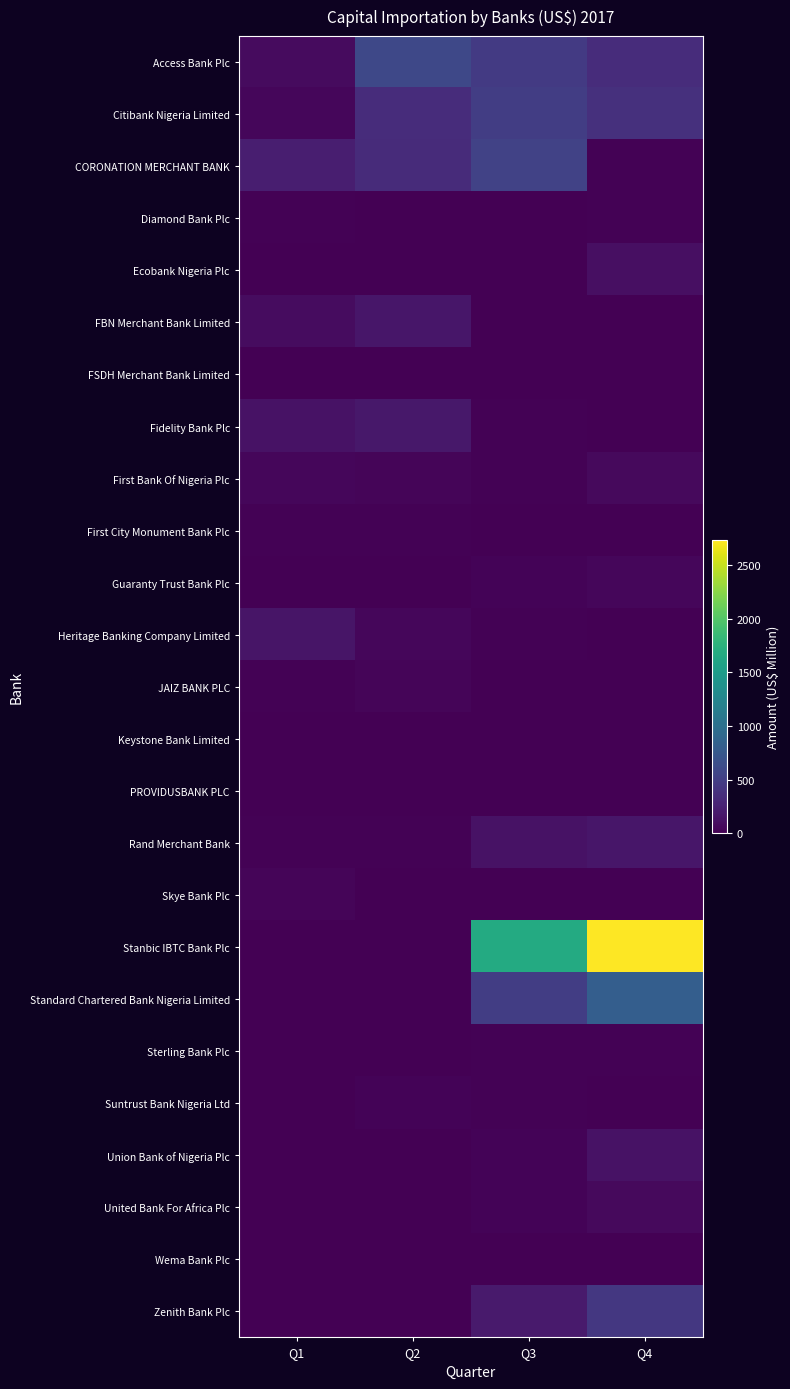

Reading right to left, what are all the values shown in this chart?

Access Bank Plc: Q4=343.2	Q3=459.4	Q2=589.8	Q1=82.8
Citibank Nigeria Limited: Q4=378.2	Q3=492.6	Q2=342.7	Q1=46.5
CORONATION MERCHANT BANK: Q4=14.9	Q3=536.0	Q2=335.2	Q1=231.5
Diamond Bank Plc: Q4=11.8	Q3=6.9	Q2=0.0	Q1=11.2
Ecobank Nigeria Plc: Q4=114.1	Q3=0.6	Q2=0.0	Q1=3.1
FBN Merchant Bank Limited: Q4=0.0	Q3=0.0	Q2=170.2	Q1=95.2
FSDH Merchant Bank Limited: Q4=6.7	Q3=0.6	Q2=0.0	Q1=0.0
Fidelity Bank Plc: Q4=8.0	Q3=14.9	Q2=173.0	Q1=135.1
First Bank Of Nigeria Plc: Q4=67.9	Q3=15.1	Q2=39.5	Q1=48.4
First City Monument Bank Plc: Q4=9.1	Q3=1.5	Q2=10.8	Q1=20.8
Guaranty Trust Bank Plc: Q4=45.9	Q3=30.4	Q2=0.0	Q1=0.0
Heritage Banking Company Limited: Q4=4.3	Q3=13.7	Q2=47.5	Q1=150.9
JAIZ BANK PLC: Q4=0.0	Q3=2.6	Q2=34.1	Q1=18.4
Keystone Bank Limited: Q4=0.6	Q3=0.2	Q2=0.1	Q1=0.3
PROVIDUSBANK PLC: Q4=0.2	Q3=0.0	Q2=0.0	Q1=0.0
Rand Merchant Bank: Q4=163.6	Q3=134.6	Q2=15.2	Q1=11.1
Skye Bank Plc: Q4=0.0	Q3=0.0	Q2=0.0	Q1=39.3
Stanbic IBTC Bank Plc: Q4=2730.5	Q3=1666.3	Q2=0.0	Q1=0.0
Standard Chartered Bank Nigeria Limited: Q4=811.0	Q3=493.4	Q2=0.0	Q1=0.0
Sterling Bank Plc: Q4=18.0	Q3=19.1	Q2=0.0	Q1=0.0
Suntrust Bank Nigeria Ltd: Q4=6.0	Q3=13.7	Q2=31.0	Q1=0.1
Union Bank of Nigeria Plc: Q4=129.0	Q3=21.5	Q2=0.0	Q1=0.0
United Bank For Africa Plc: Q4=74.3	Q3=23.0	Q2=0.0	Q1=0.5
Wema Bank Plc: Q4=0.6	Q3=0.0	Q2=0.0	Q1=0.0
Zenith Bank Plc: Q4=444.8	Q3=199.0	Q2=3.0	Q1=0.0